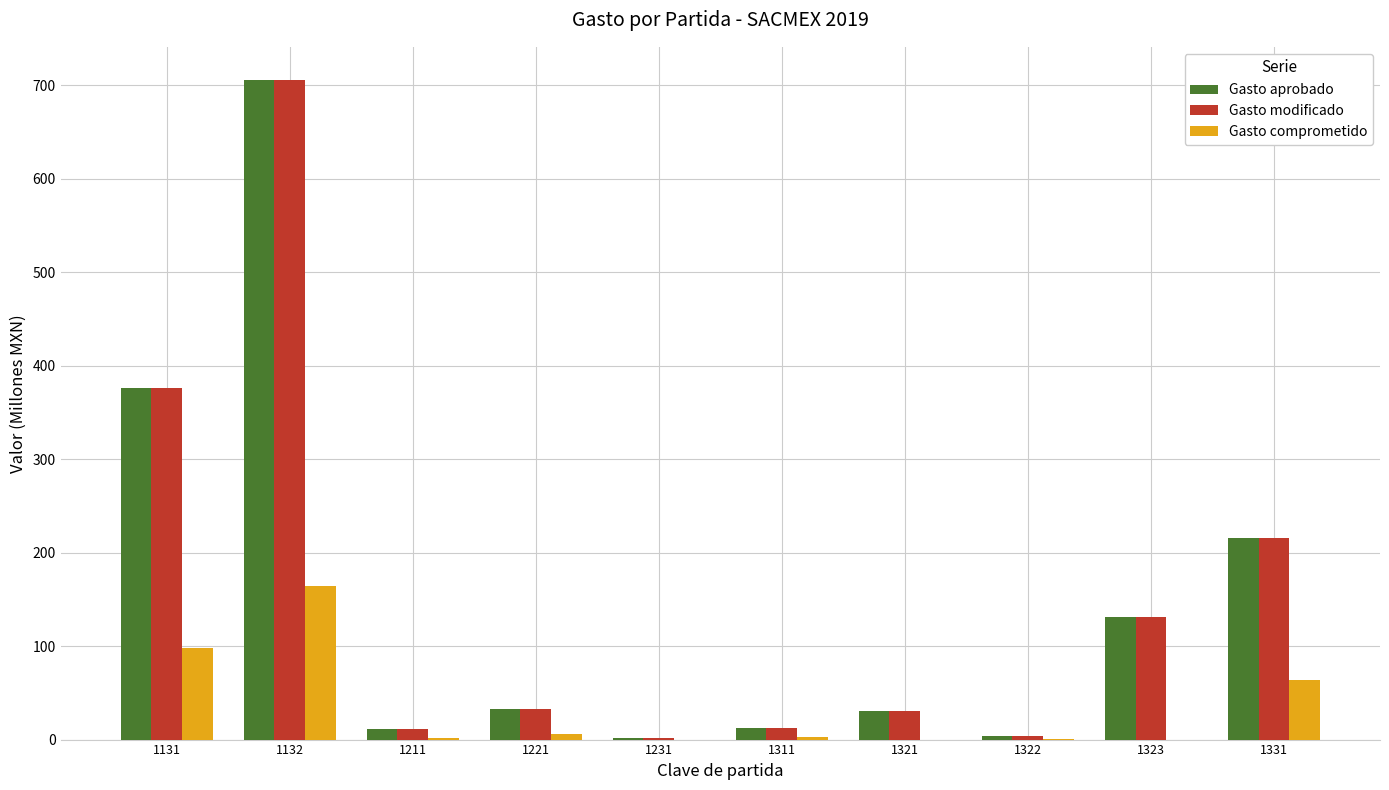

The value of Gasto comprometido at 1131 is 98.0. True or false?

True